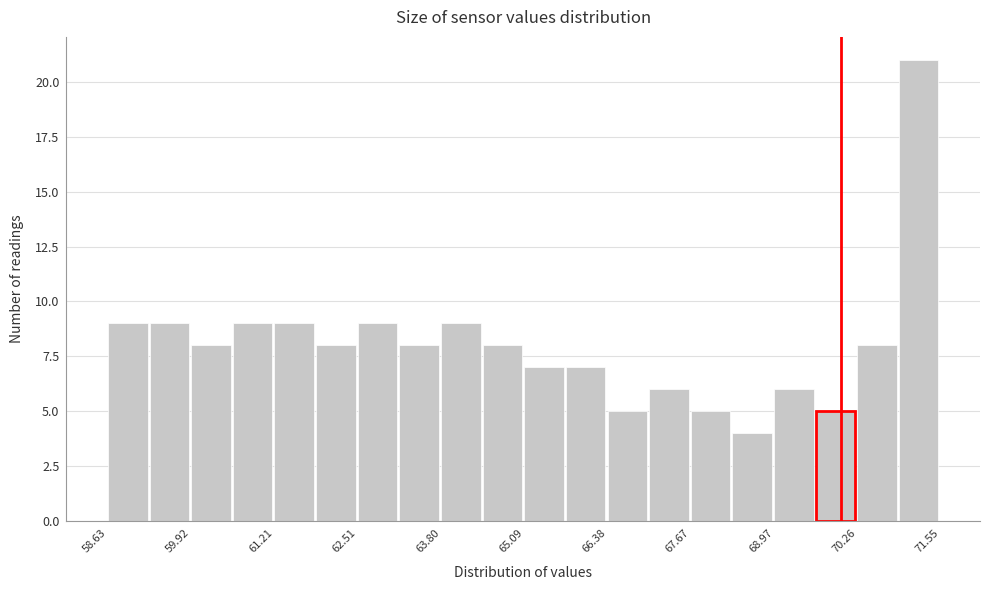

Read against the x-axis, roughly where is the centre of the tallest bar?

71.2